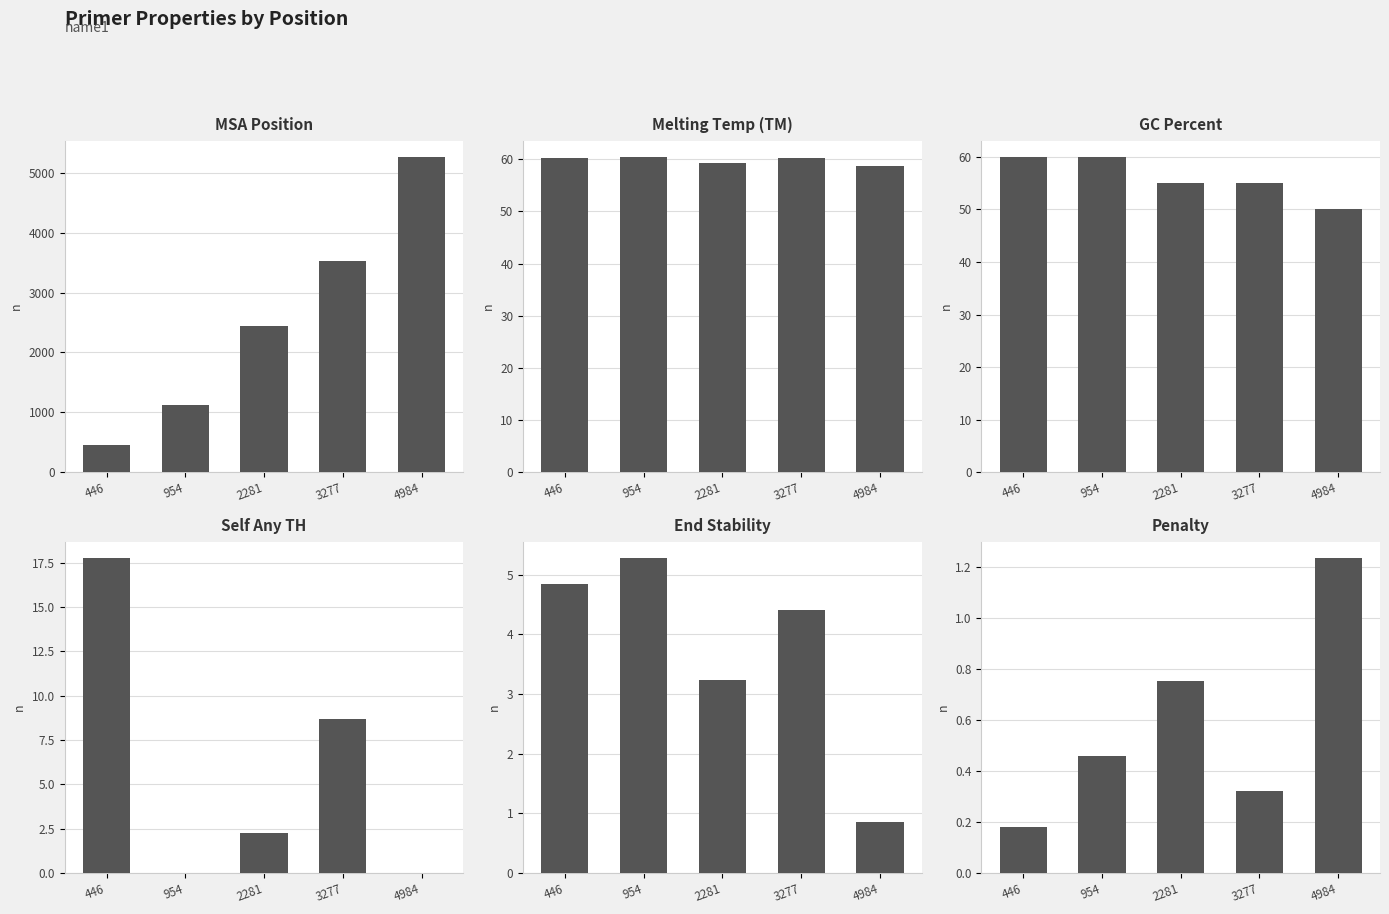

What is the value of the PRIMER_LEFT_0_END_STABILITY bar at the 2nd from the left?

5.3